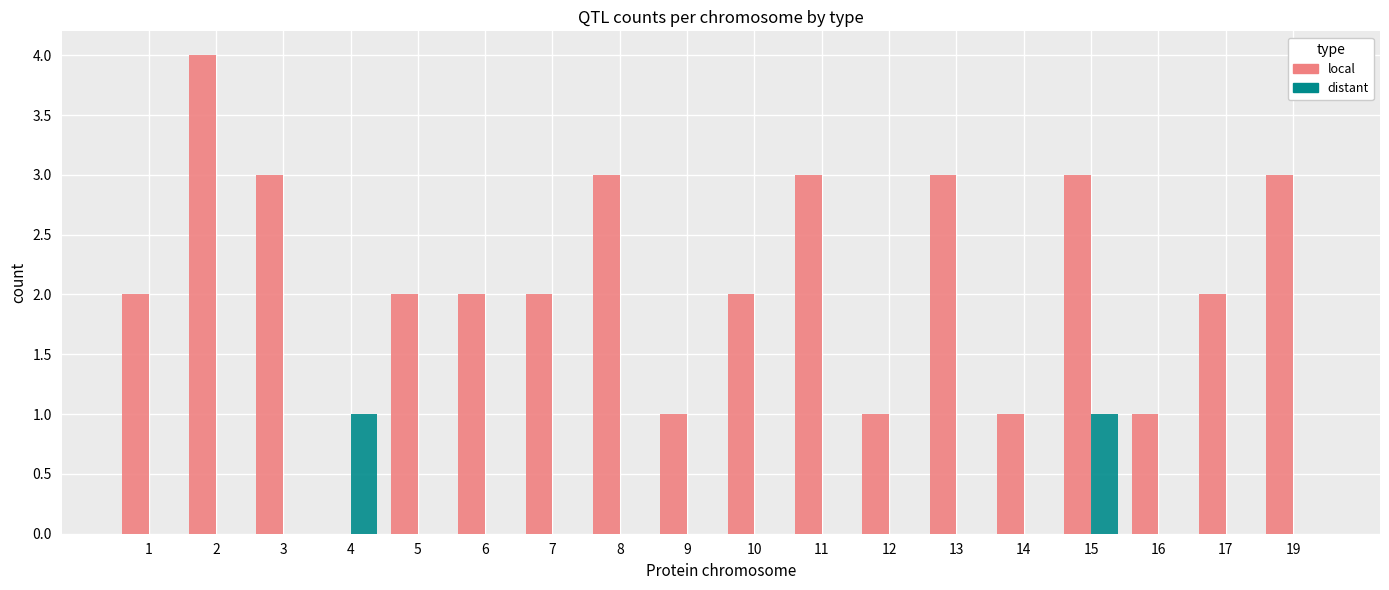

What is the sum of all distant values?

2